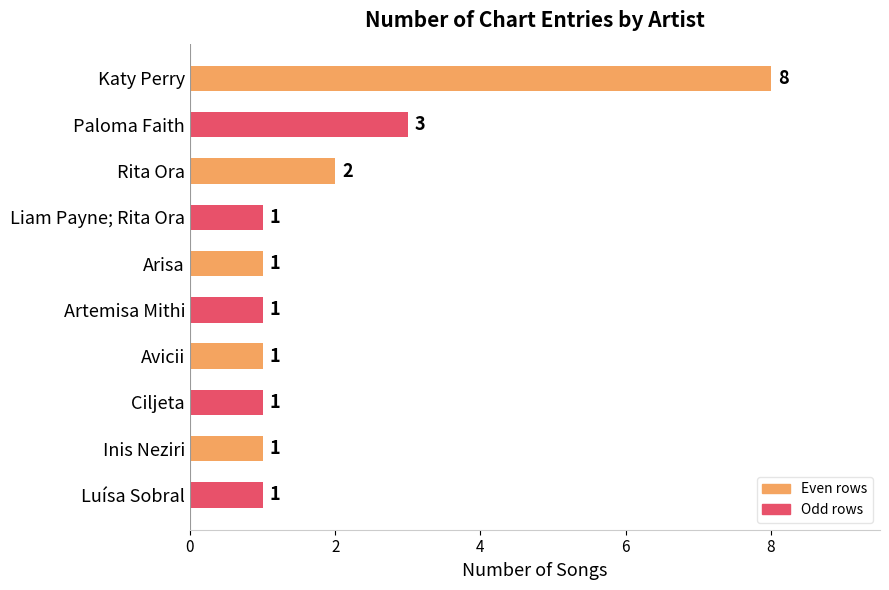

What is the maximum value shown in the chart?

8